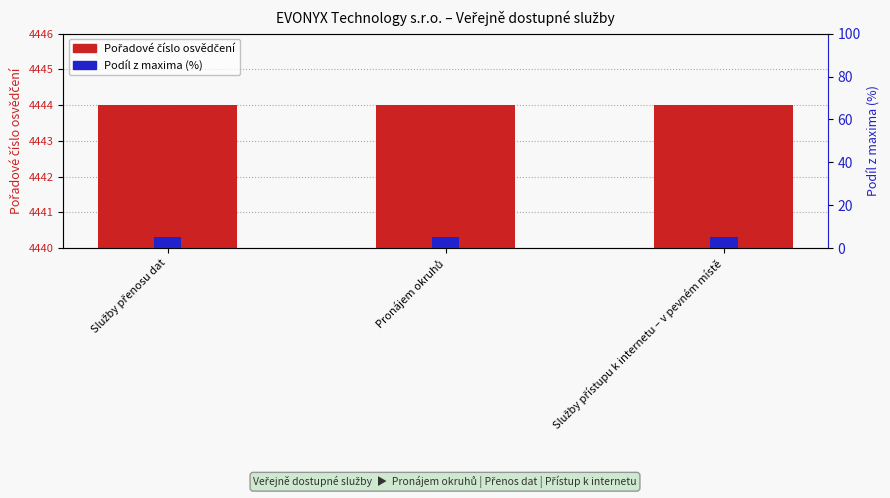

Between Pronájem okruhů and Služby přenosu dat, which is larger?

Pronájem okruhů